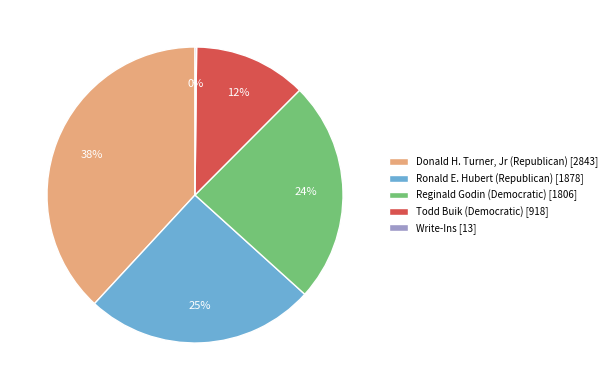

Does Ronald E. Hubert (Republican) [1878] represent more than half of the total?

No